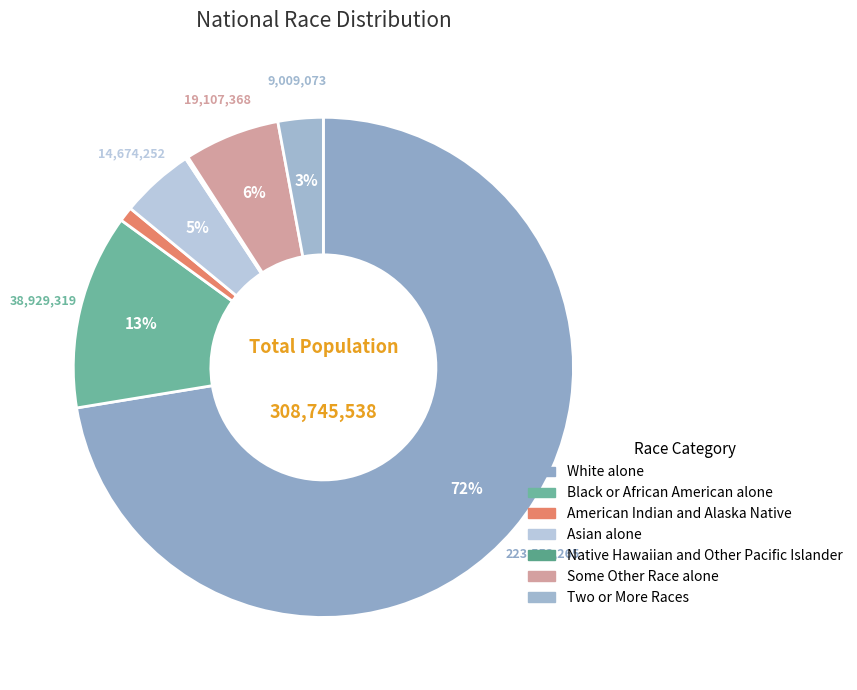

Count the number of slices in the pie.

7